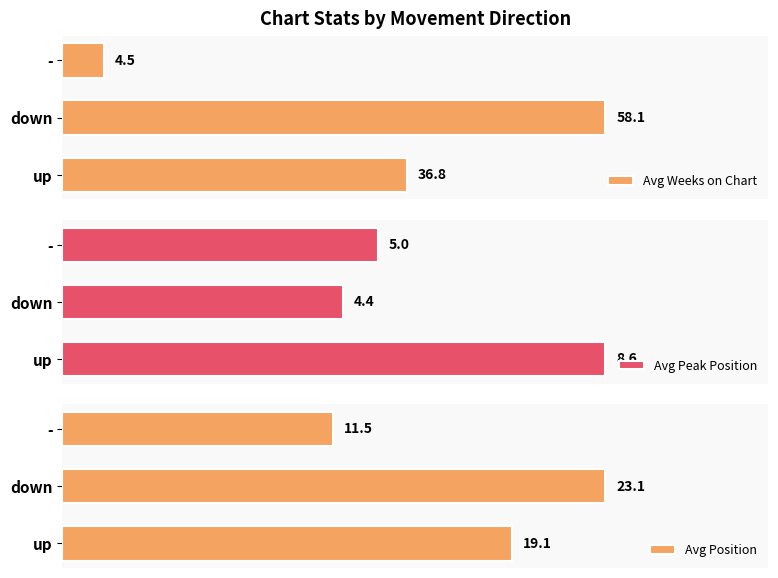

At which label does Avg Peak Position reach its minimum?

down